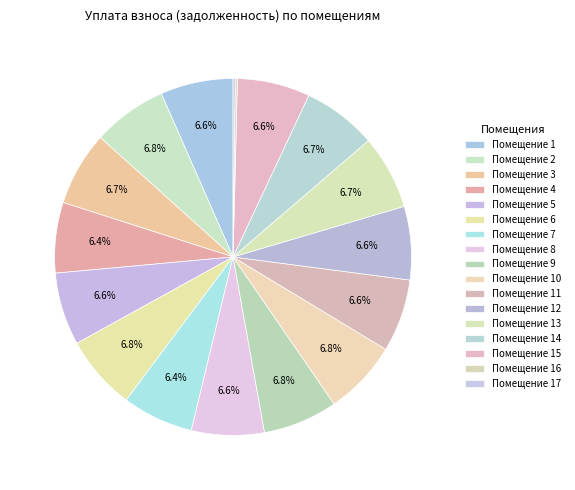

Count the number of slices in the pie.

17